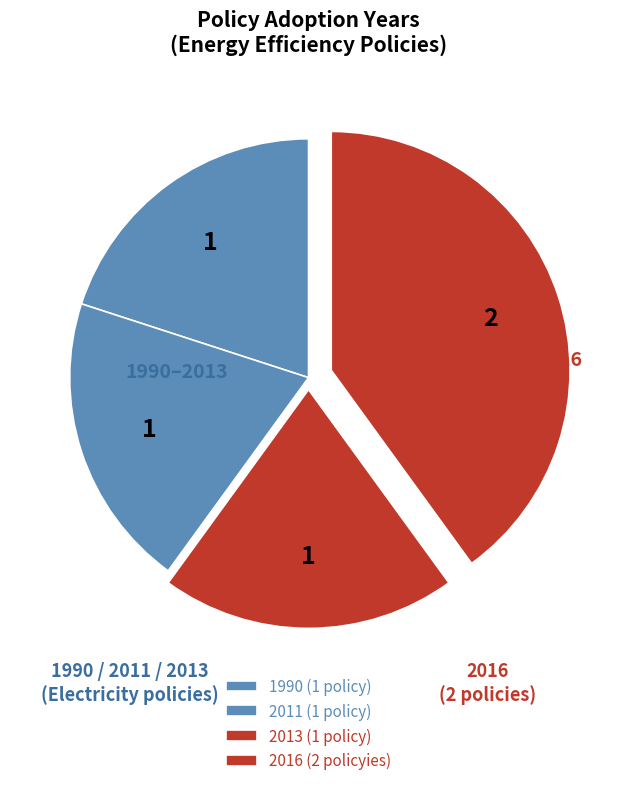

How many segments does this pie chart have?

4